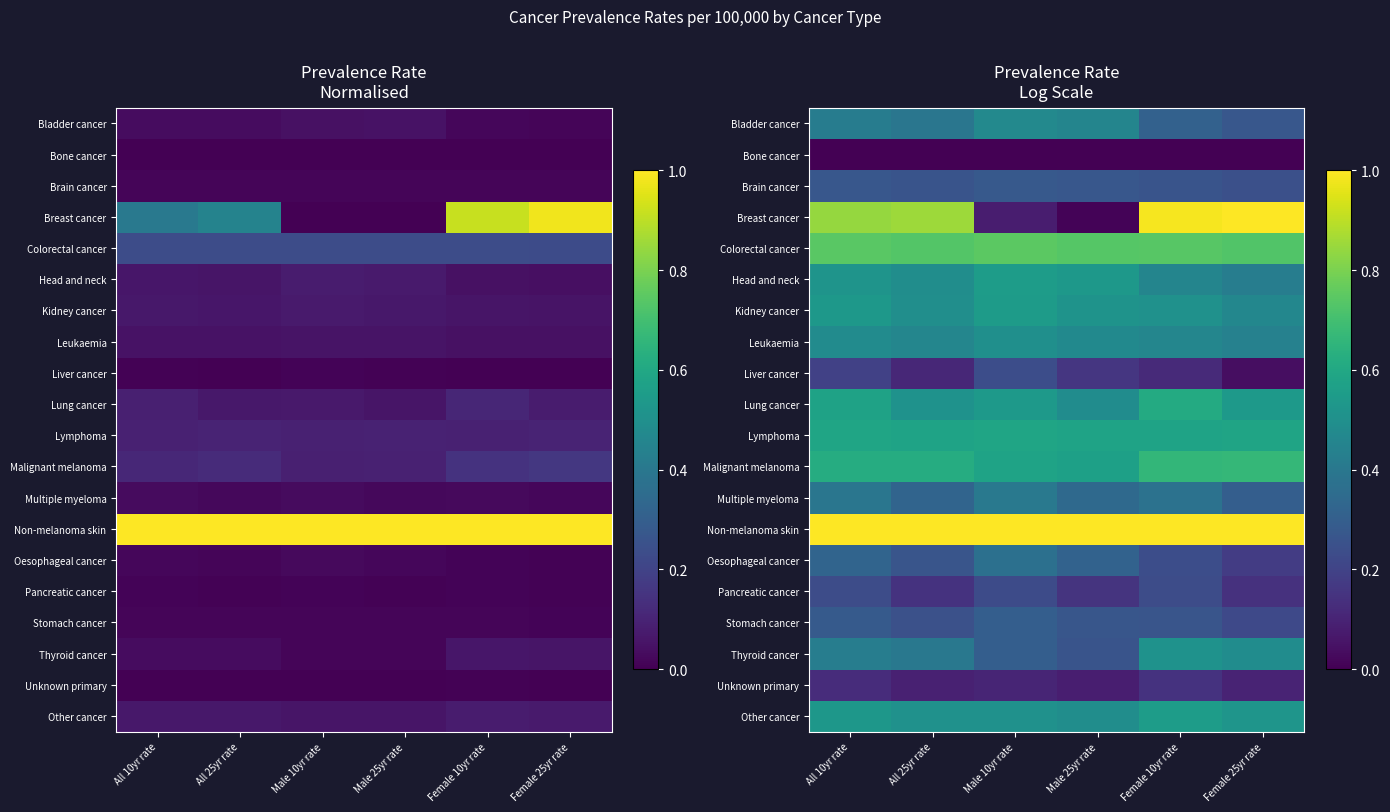

The value of Bladder cancer at Male 25yr rate is 0.5. True or false?

True